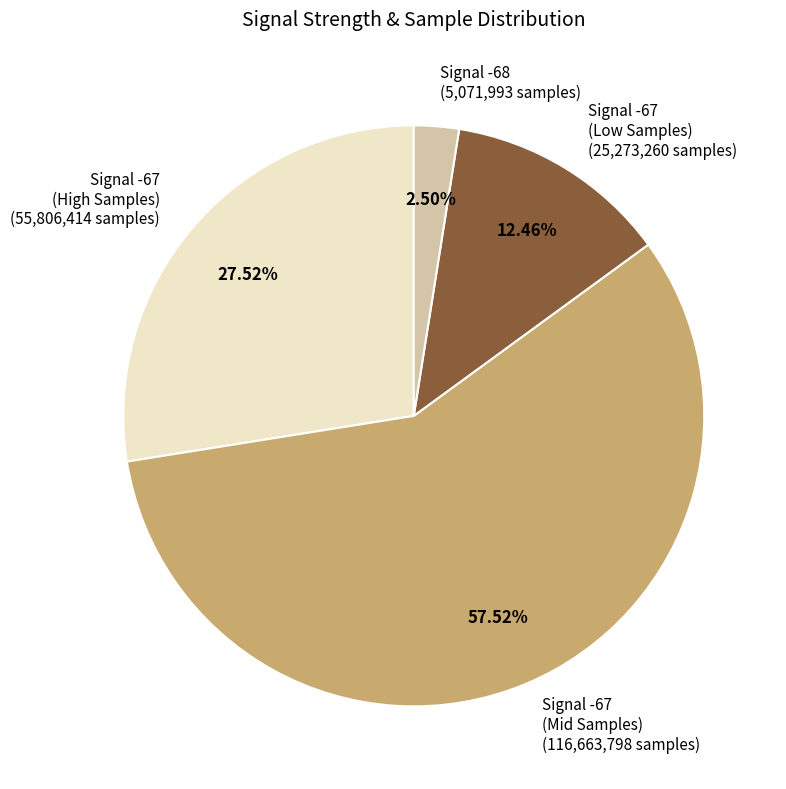

Does any single category account for the majority?

Yes